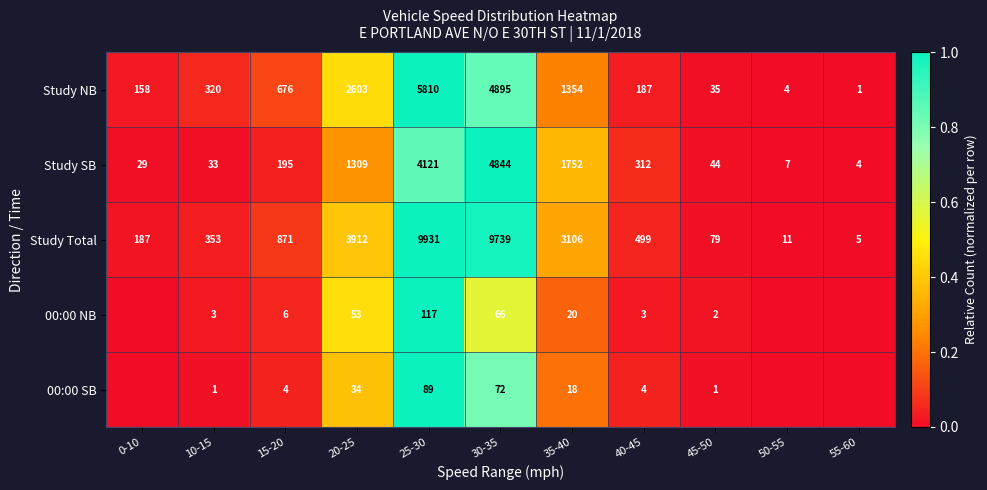

At which label is Study NB closest to 2905?

20-25